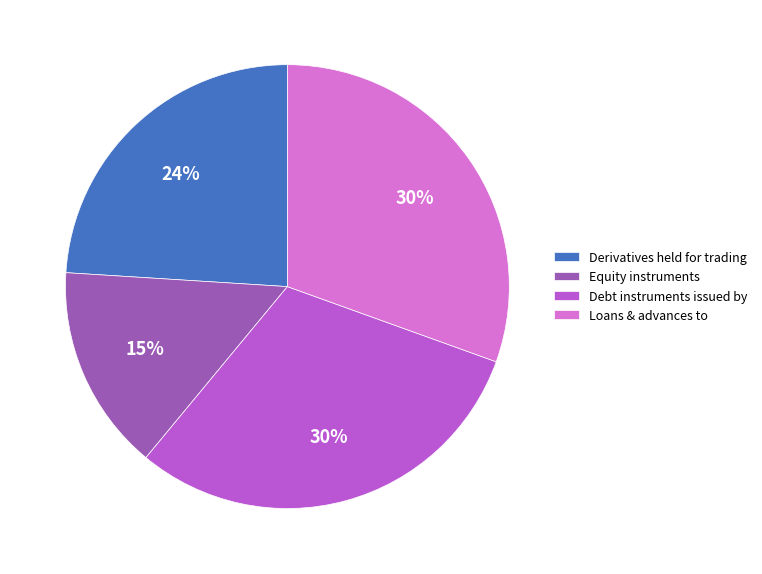

Which category has the smallest portion of the pie?

Equity instruments